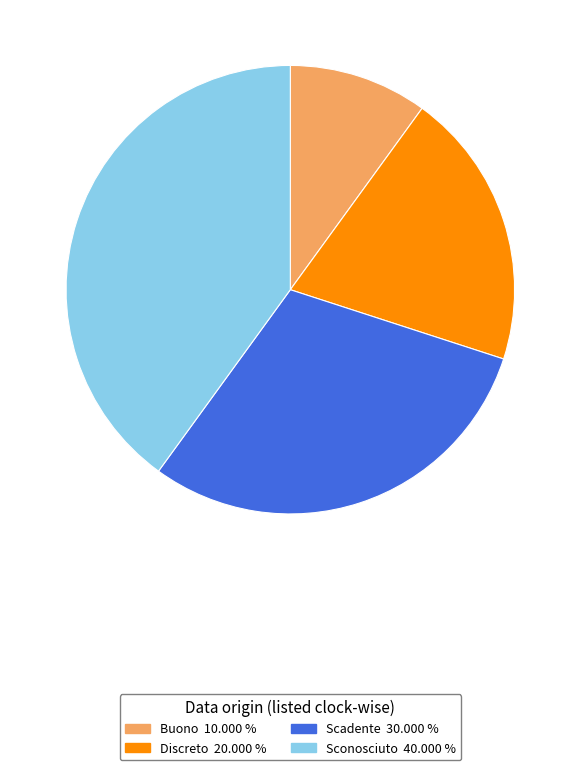

What is the ratio of the value at Buono to the value at Discreto?

0.5